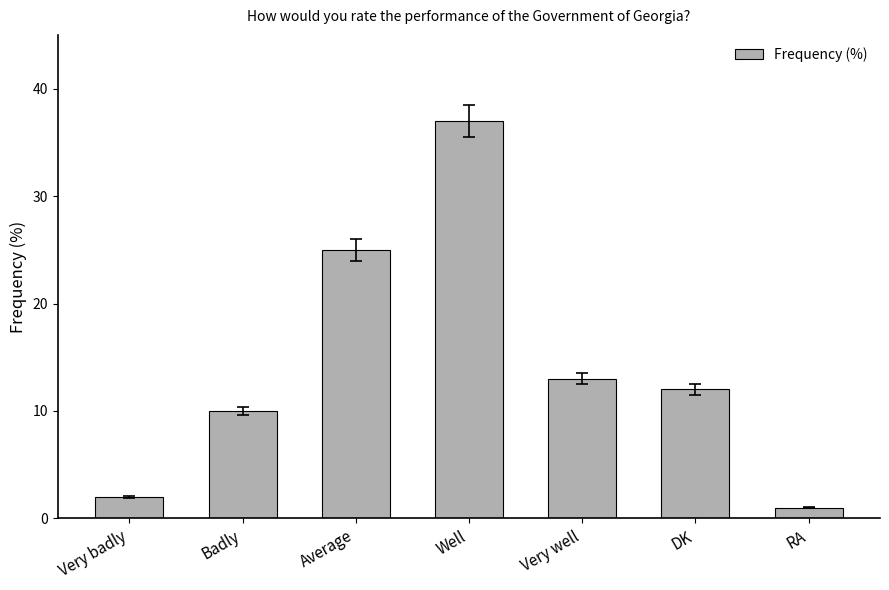

At which label does the data first exceed 12?

Average